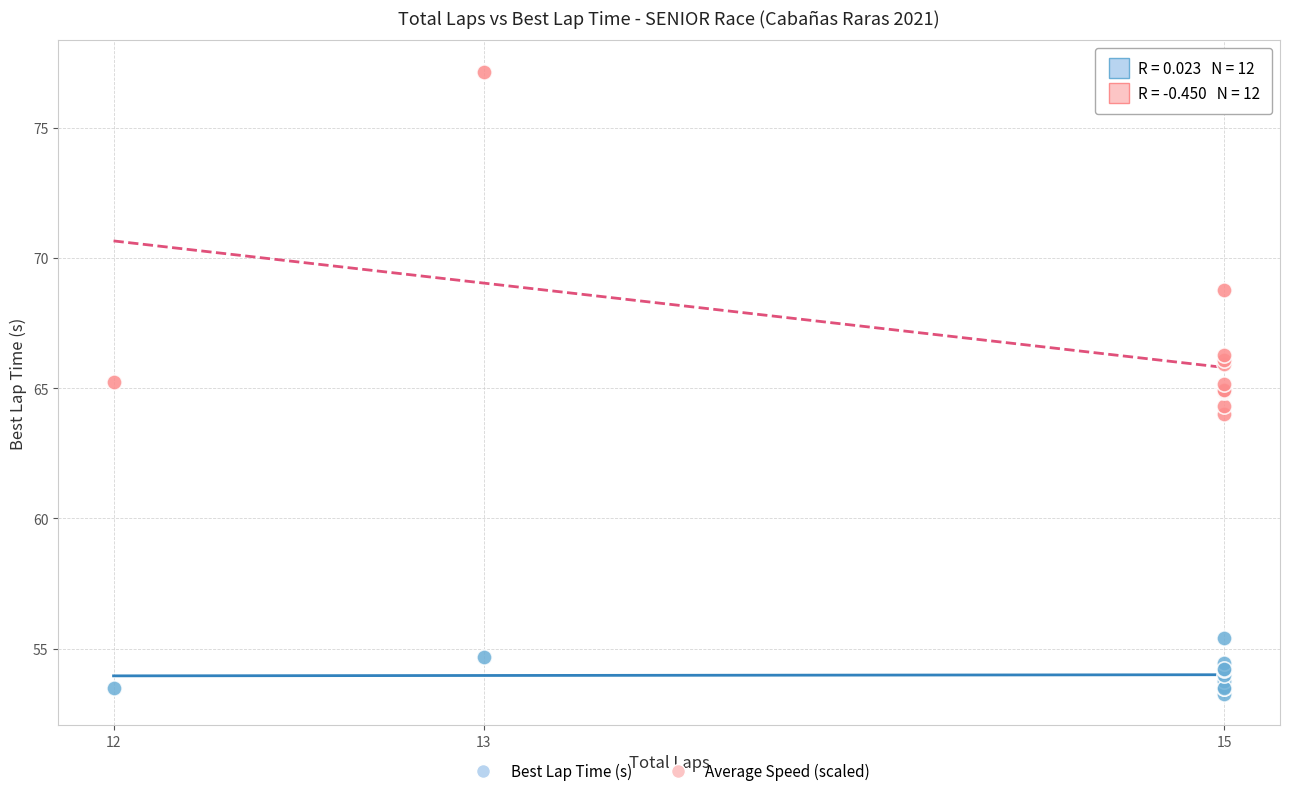

Which series reaches the maximum Y coordinate?

Average Speed (scaled)